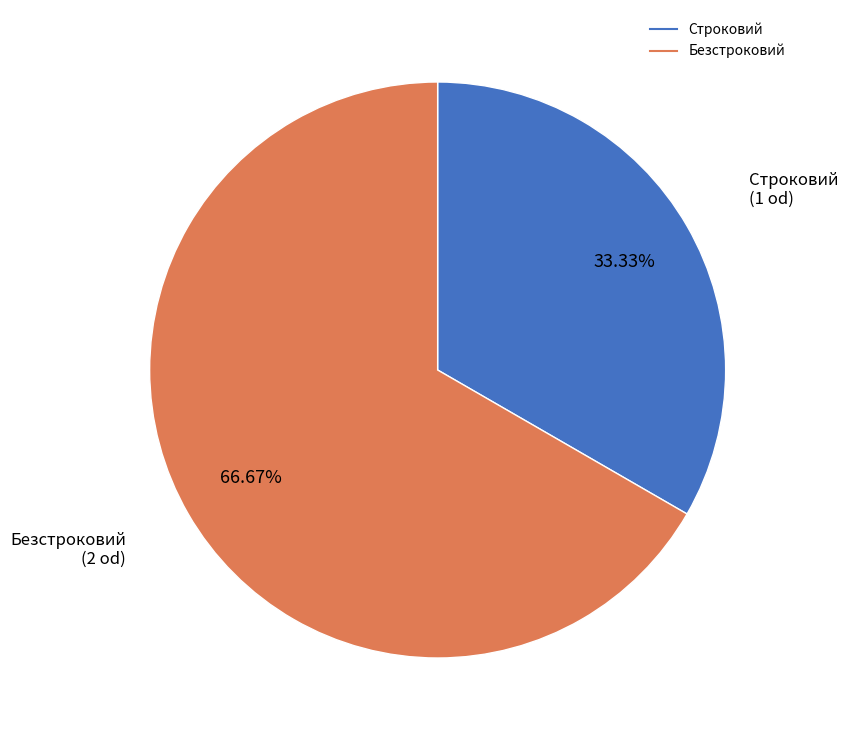

Approximately how many times larger is the value at Строковий compared to Безстроковий?

0.5